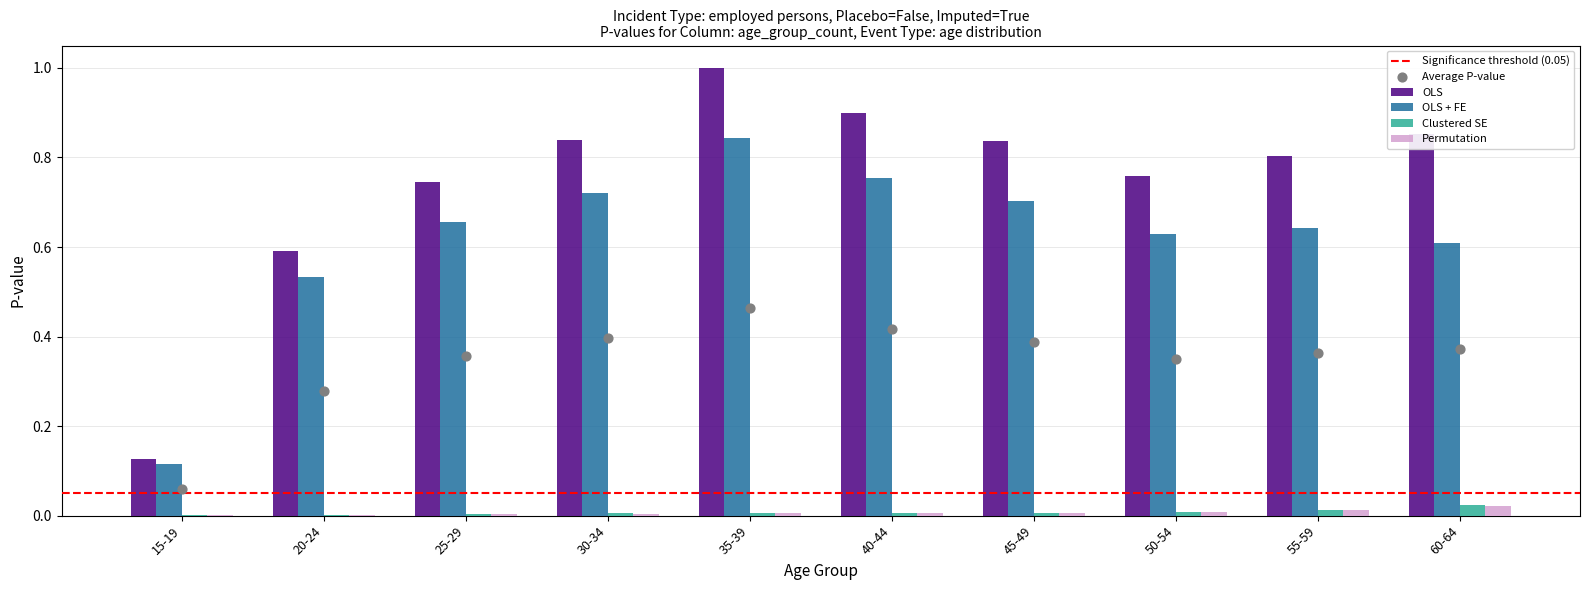

Which series contains the highest Y value?

OLS